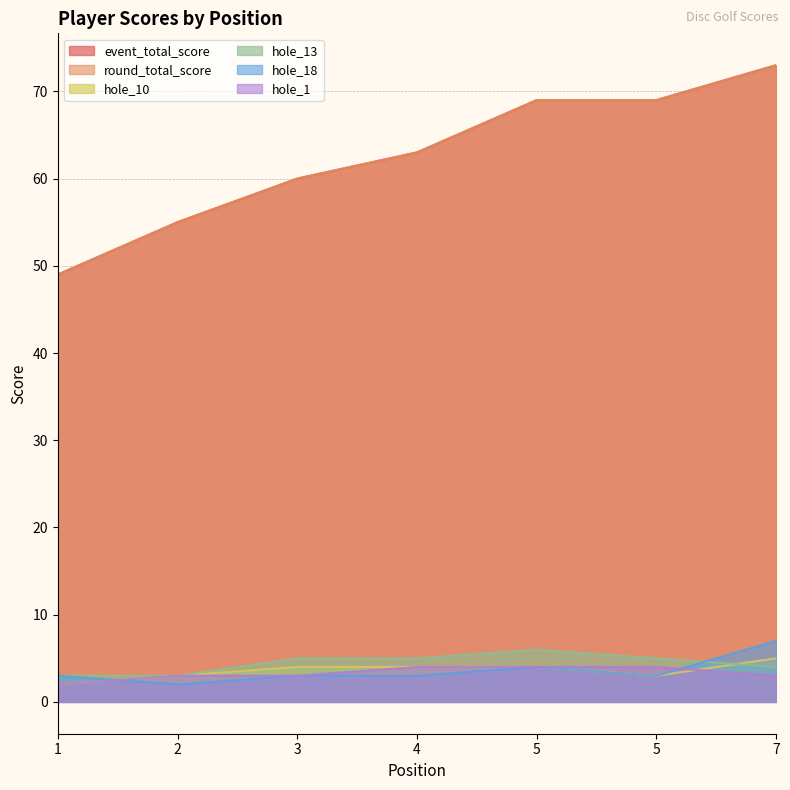

True or false: event_total_score has more than 1 points higher than both neighbors.

False